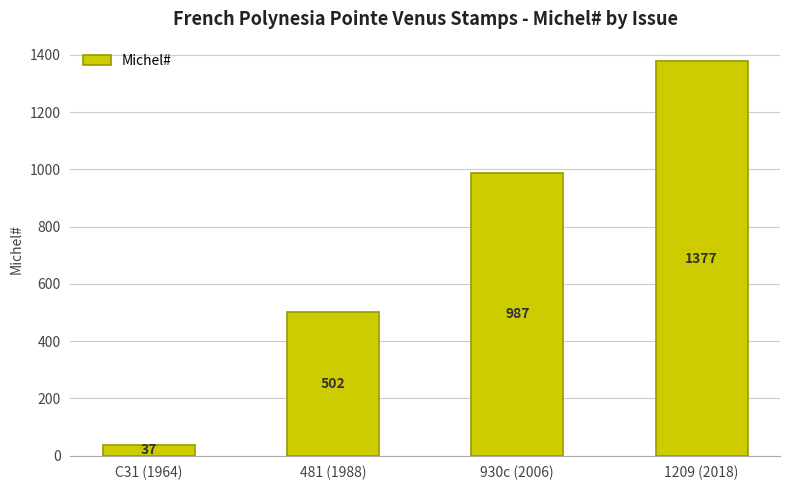

Reading left to right, list all the values displayed in this chart.

C31 (1964)=37	481 (1988)=502	930c (2006)=987	1209 (2018)=1377